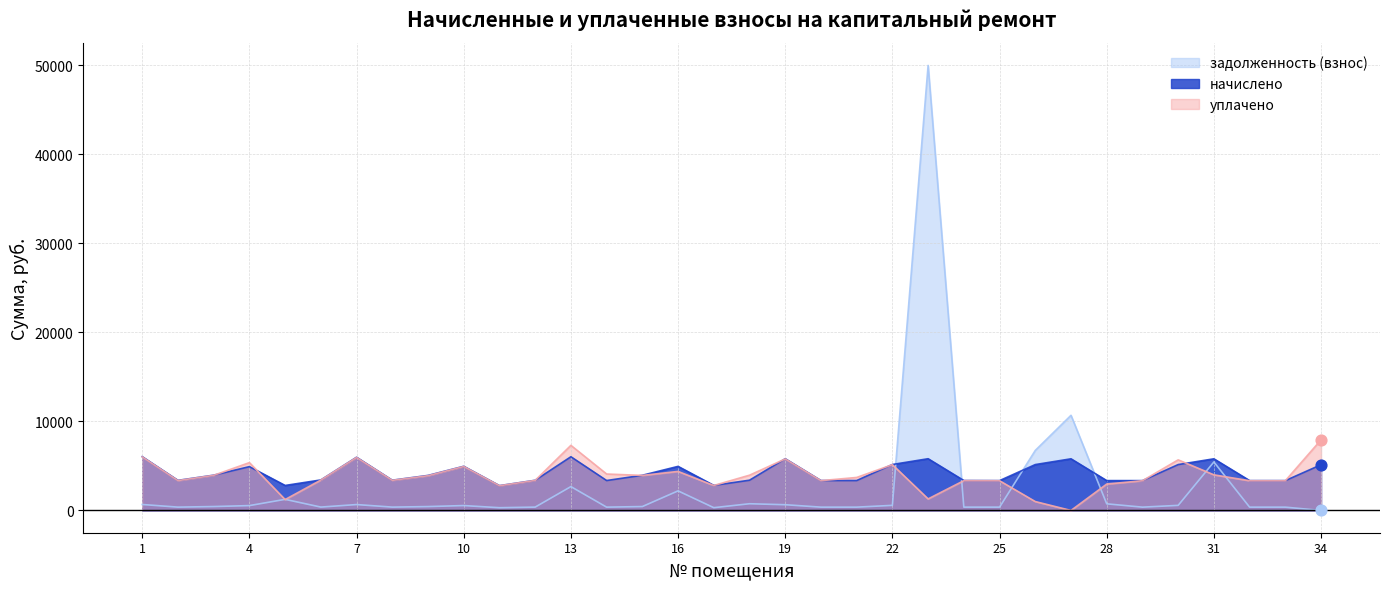

Is the value of начислено at 18 greater than the value of уплачено at 28?

Yes